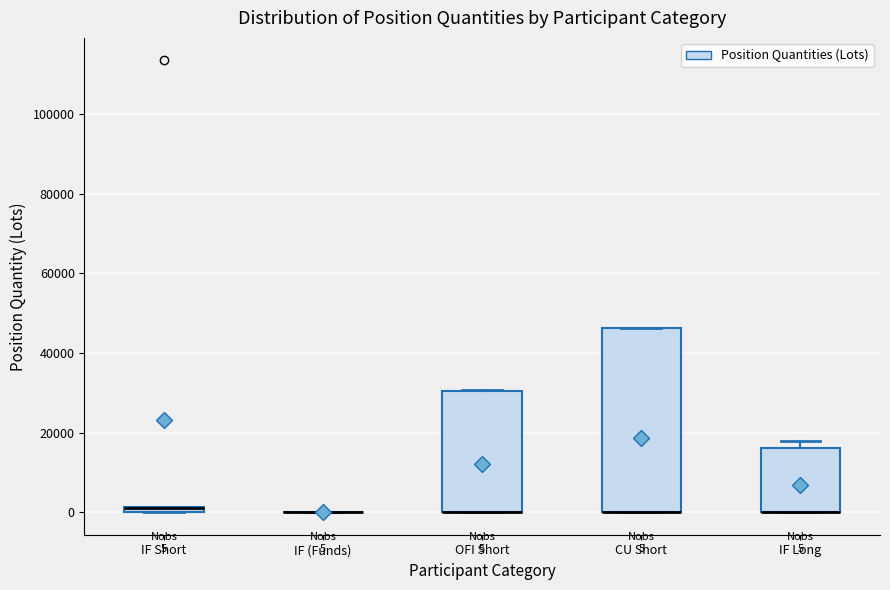

Which box is the tallest, from its lower edge to its upper edge?

CU Short